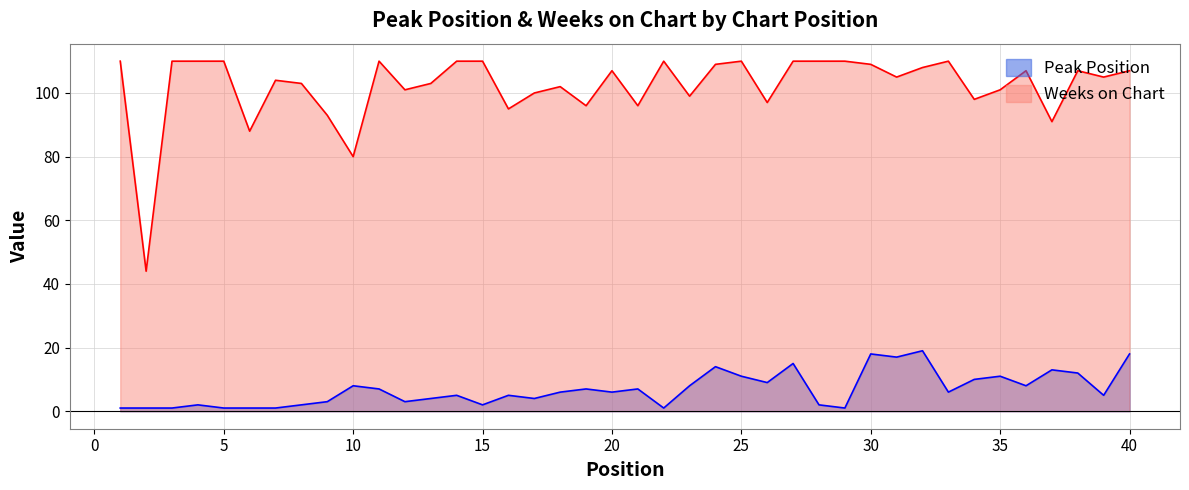

Which category has the highest value in the Peak Position series?

32